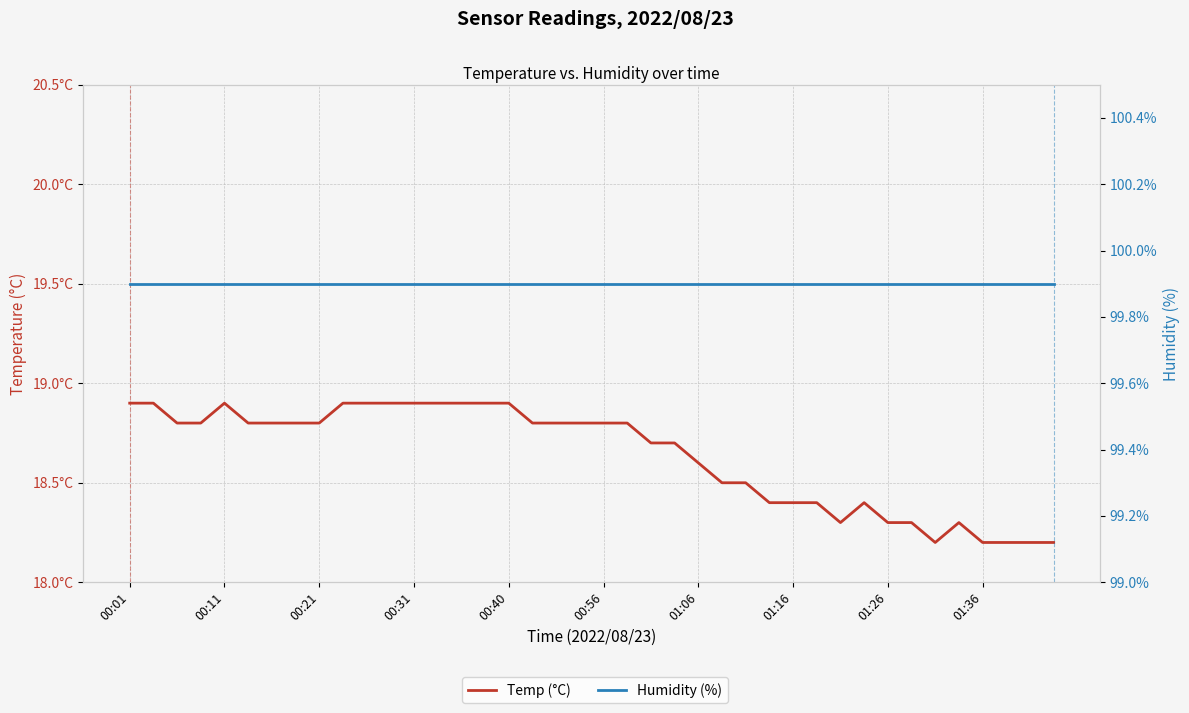

Is the value of Temp (°C) at 23 greater than the value of Humidity (%) at 26?

No